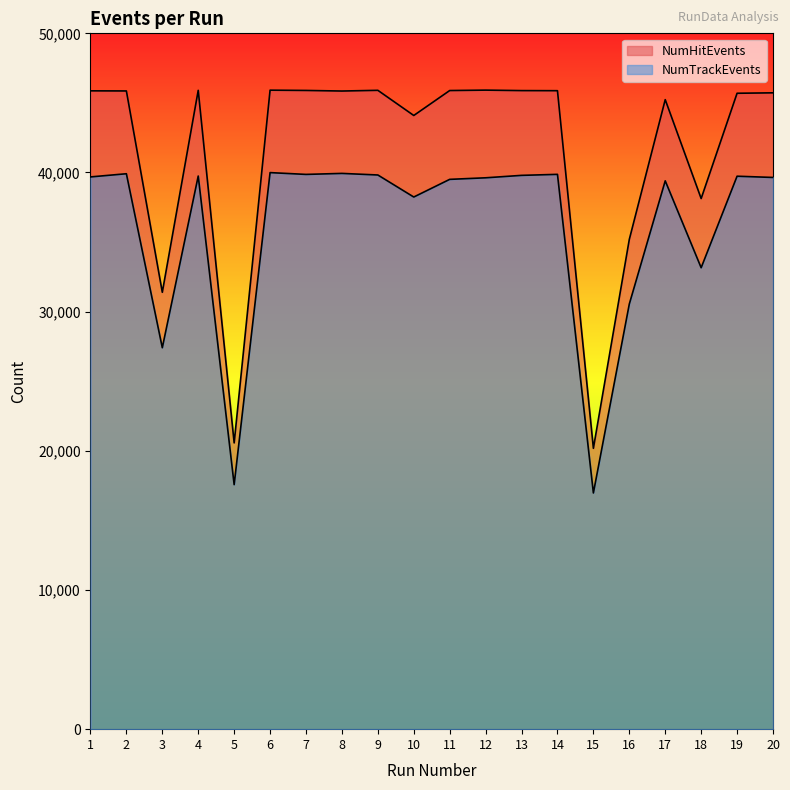

Which series changed the most between 10 and 17?

NumTrackEvents